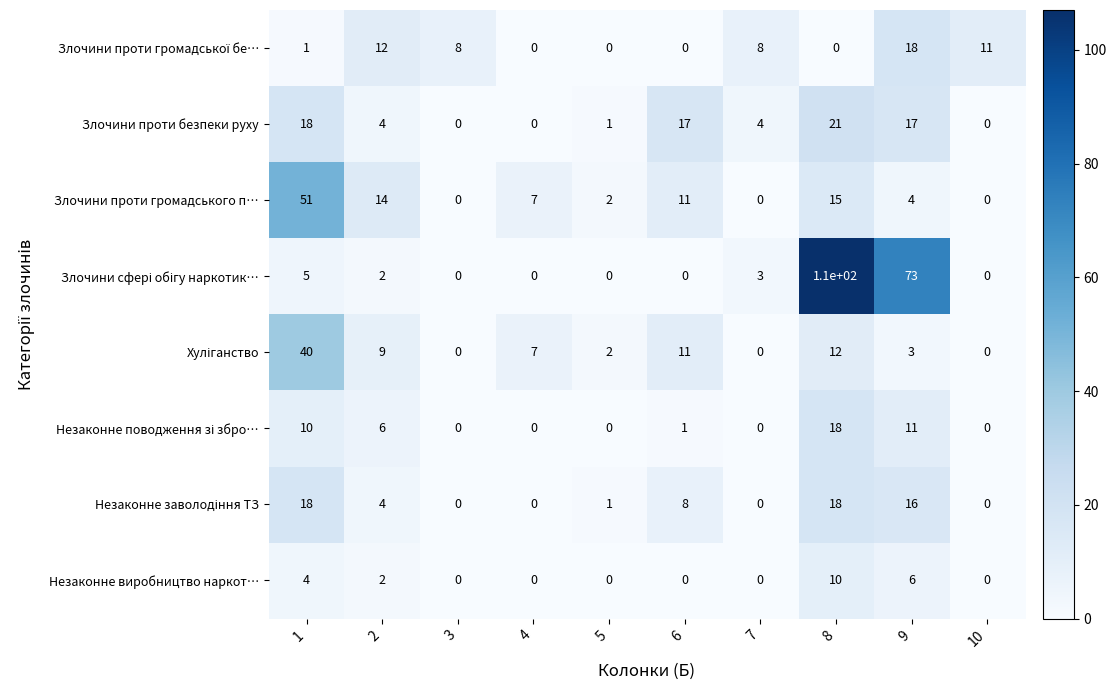

The Злочини проти безпеки руху series shows 17 at 9. True or false?

True